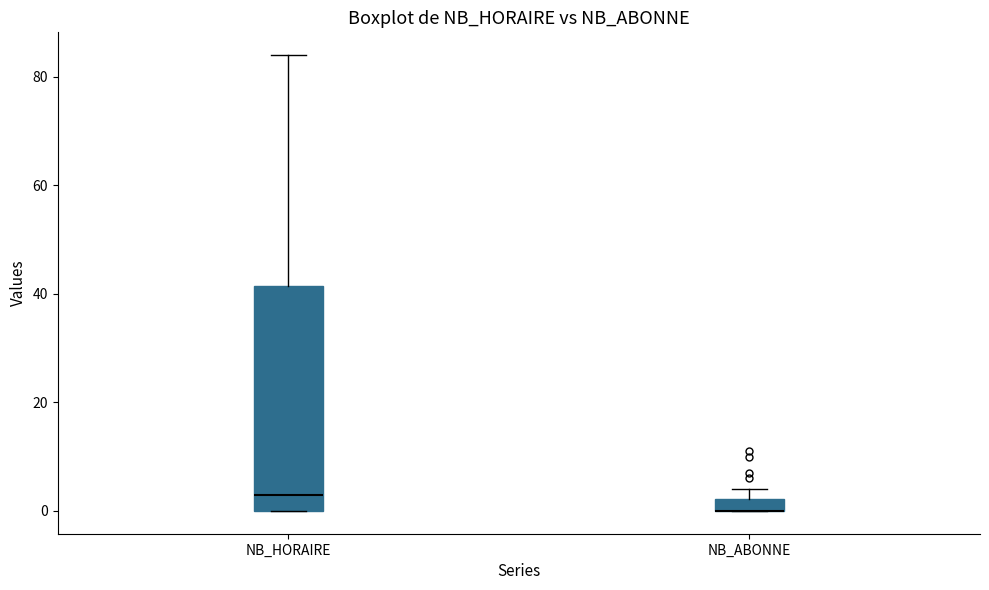

Where is the upper edge of the box for NB_ABONNE on the y-axis? The values are not printed on the chart, so give them approximately, as read against the axis.

2